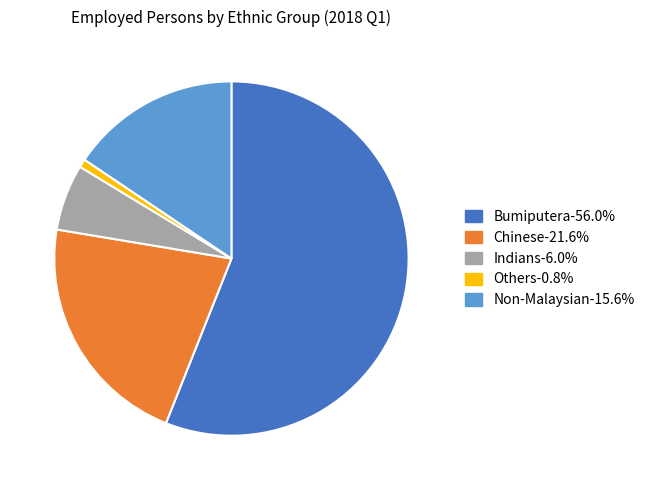

True or false: Bumiputera accounts for 56% of the total.

True